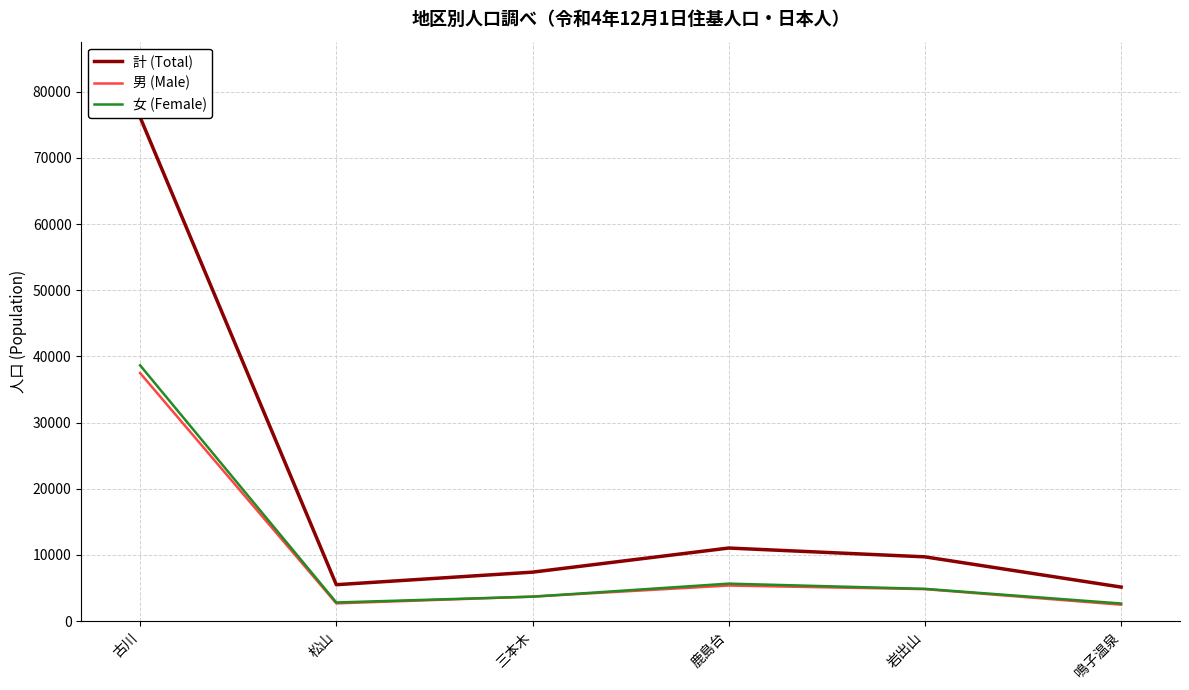

What are all the series names shown in the legend?

計 (Total), 男 (Male), 女 (Female)